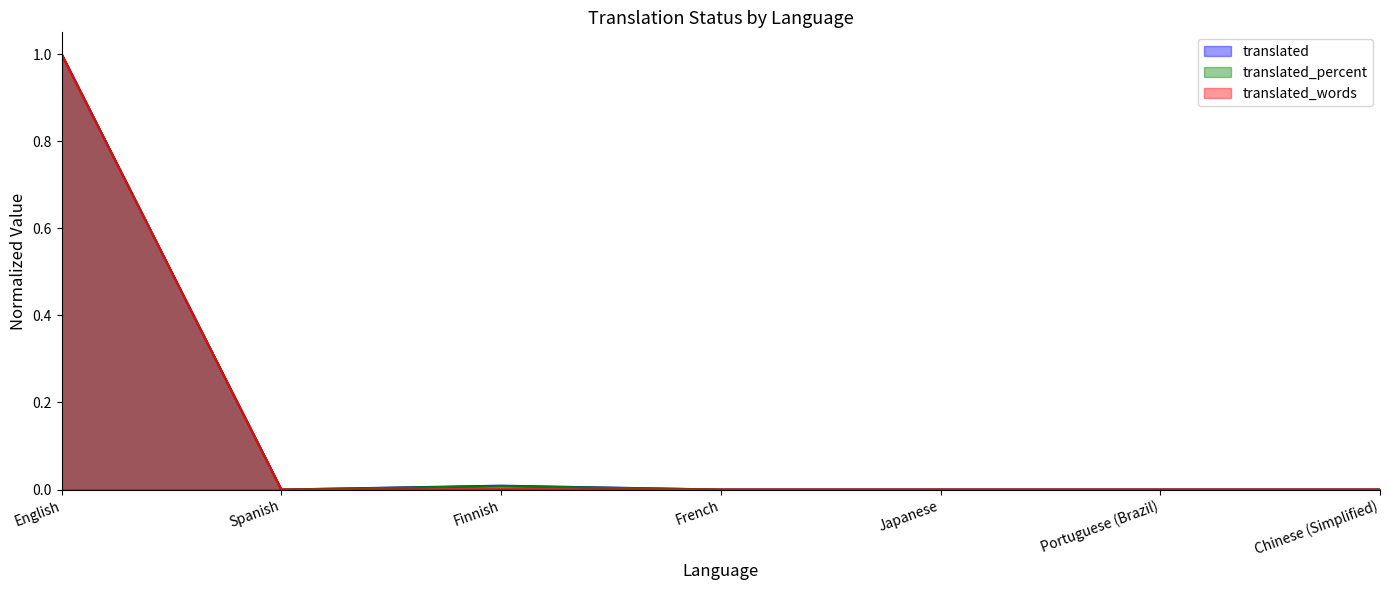

List the labels in order of translated_words value, smallest first.

Spanish, French, Japanese, Portuguese (Brazil), Chinese (Simplified), Finnish, English